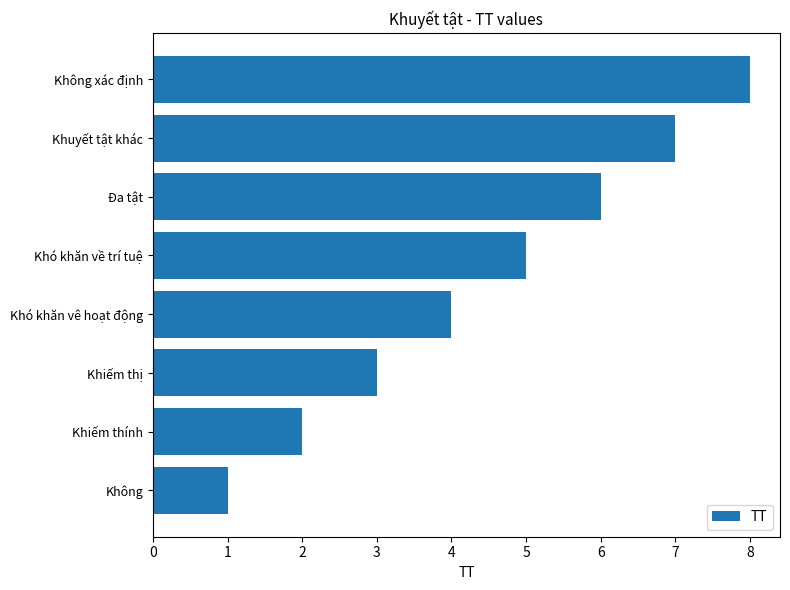

Rank the categories by value from lowest to highest.

Không, Khiếm thính, Khiếm thị, Khó khăn vê hoạt động, Khó khăn về trí tuệ, Đa tật, Khuyết tật khác, Không xác định